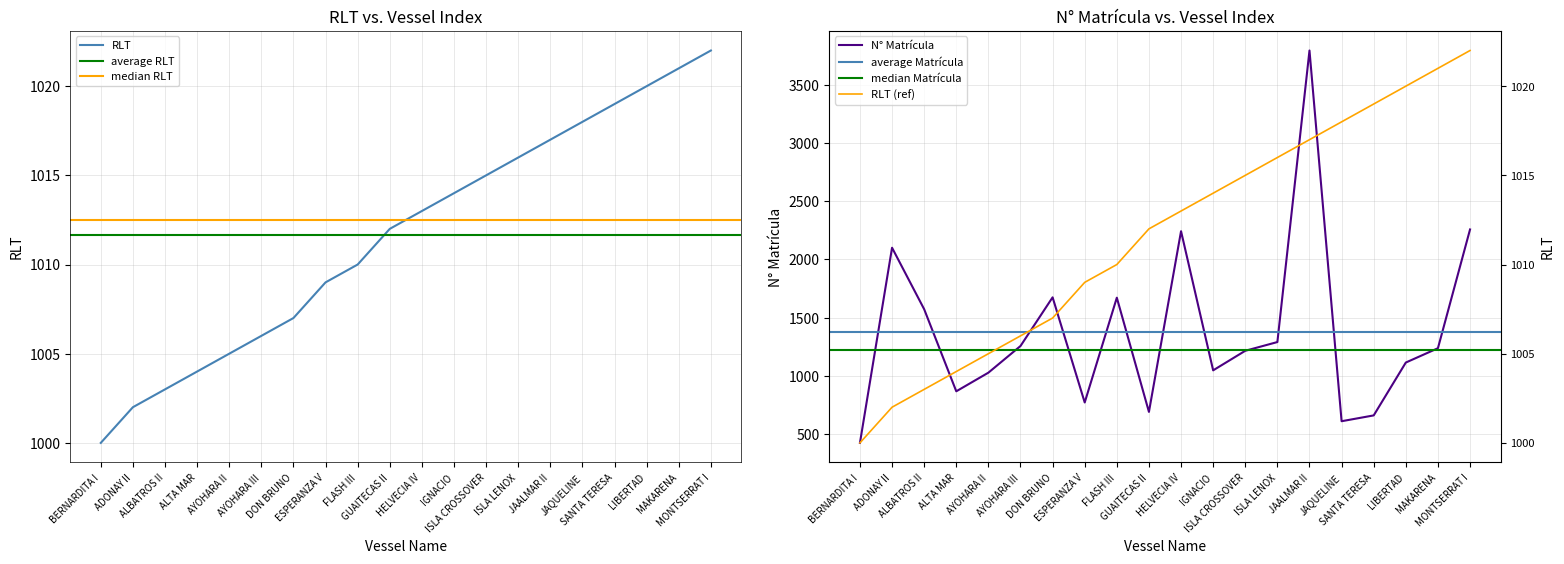

What is the difference between the highest and lowest values at HELVECIA IV?

1229